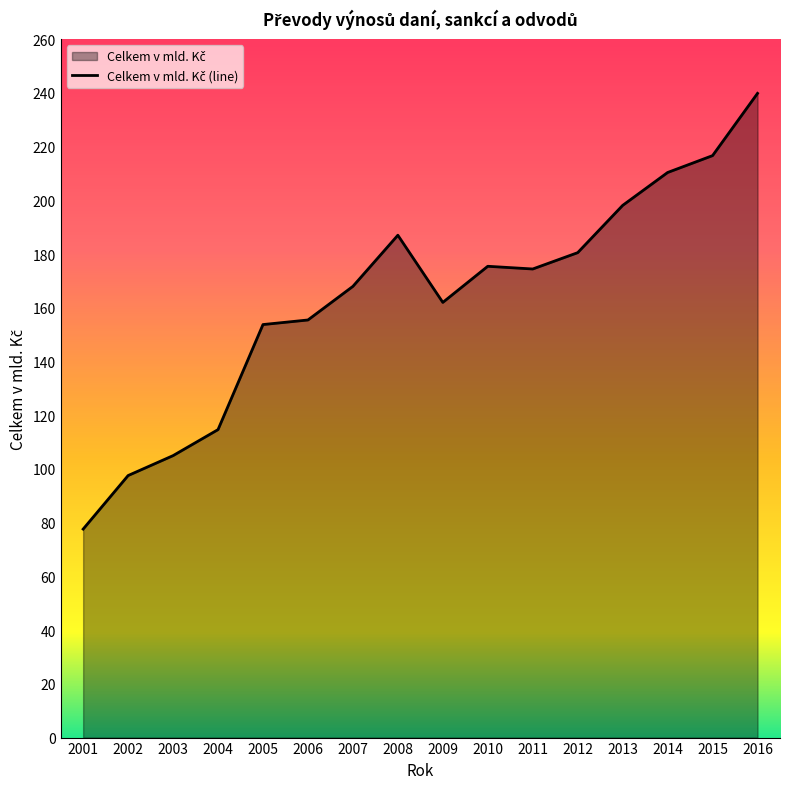

How many lines are shown in the chart?

1